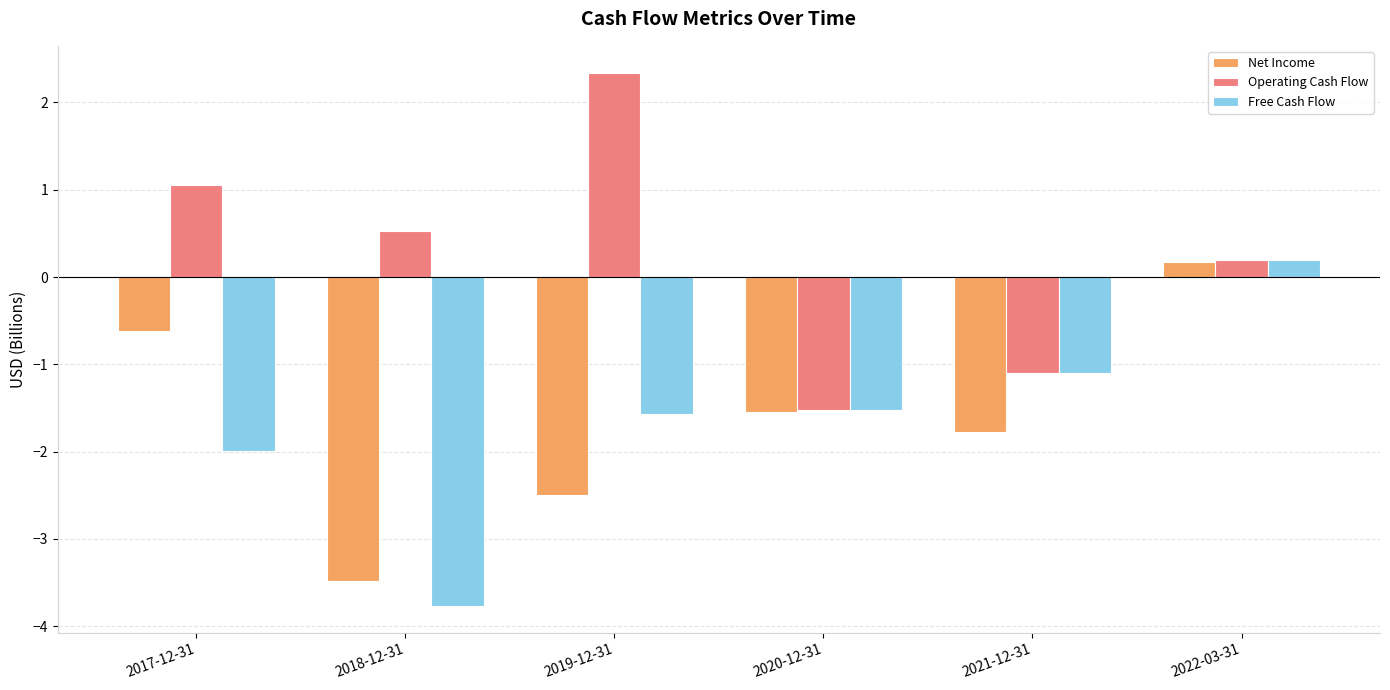

True or false: Net Income has a value of -1.5 at 2020-12-31.

True